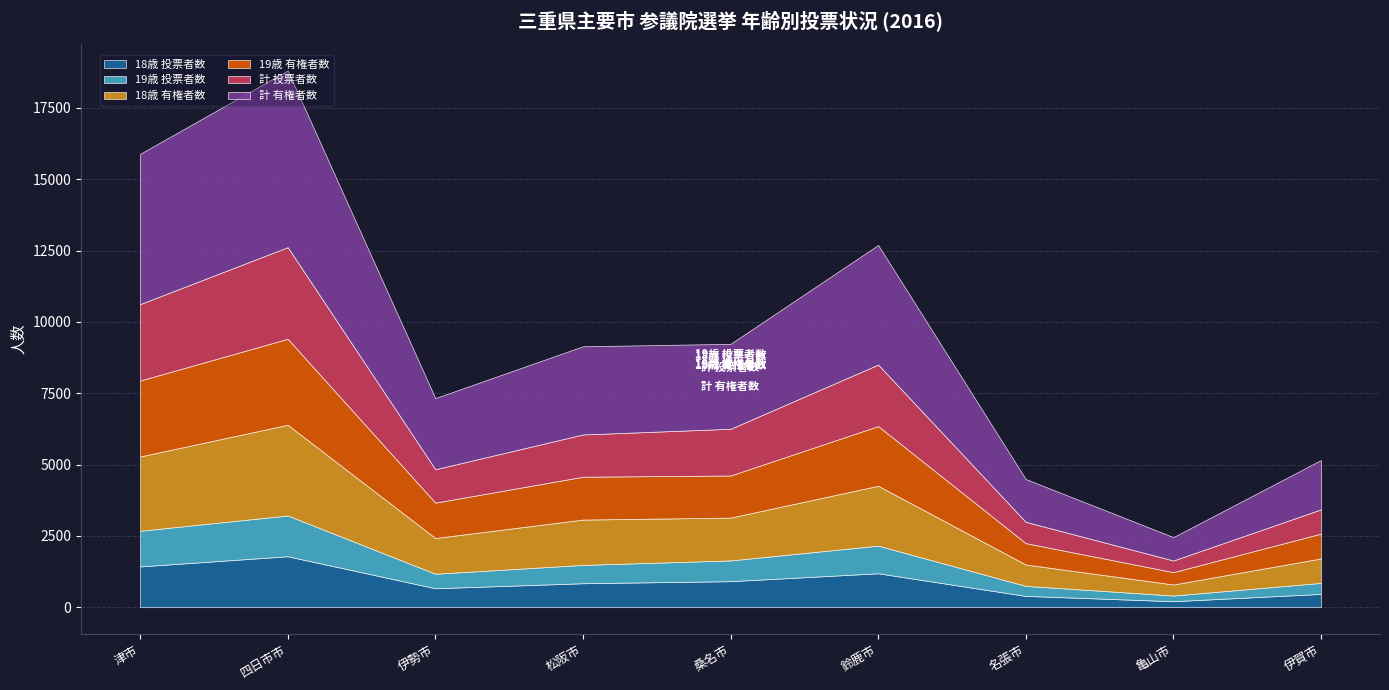

How many interior local valleys does the 18歳 投票者数 series have?

2